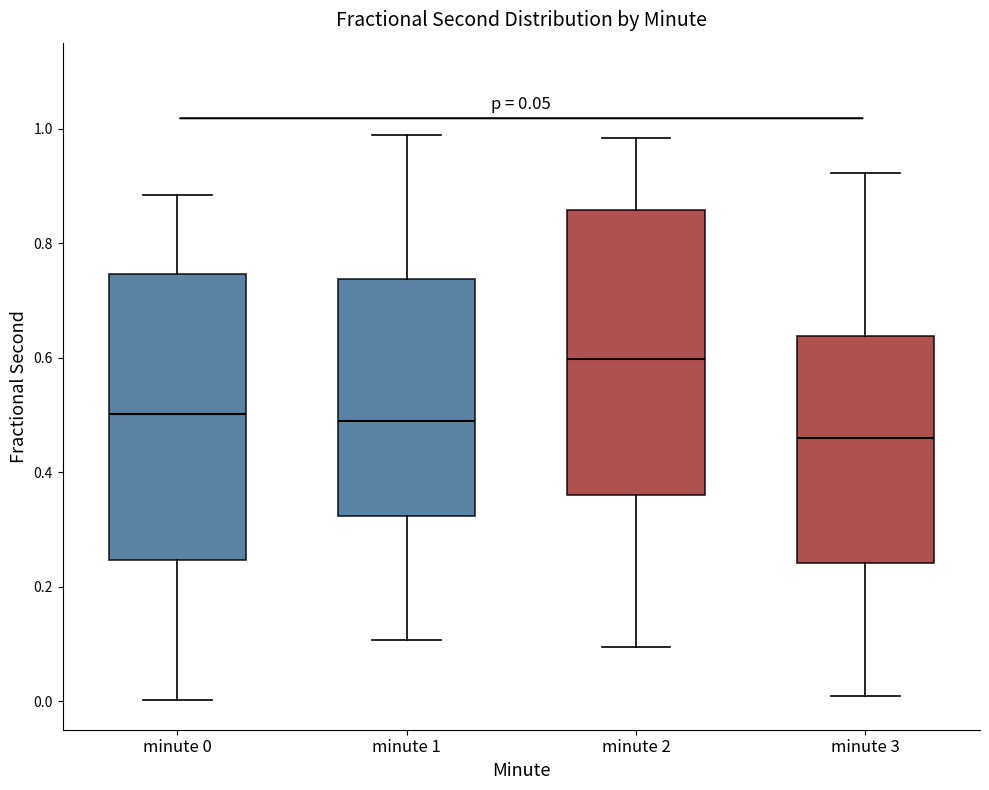

Which box's median line is the highest?

minute 2